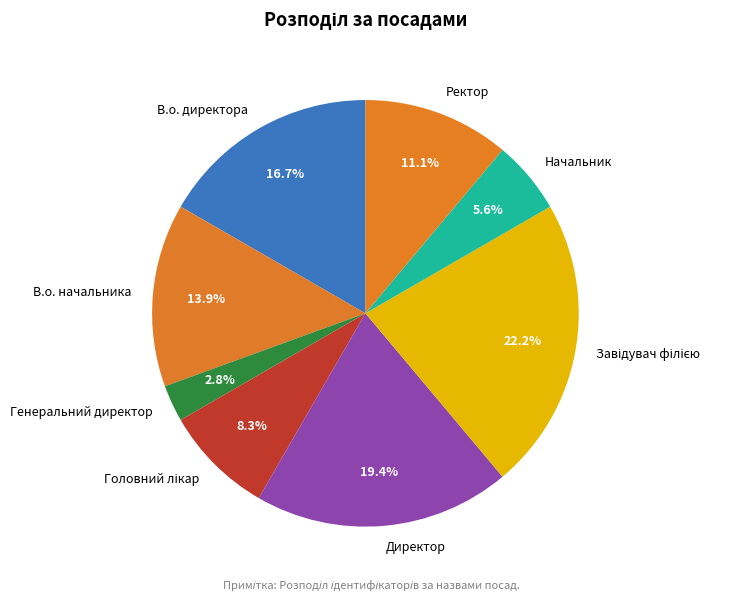

What percentage is NOT represented by Начальник?

94.4%